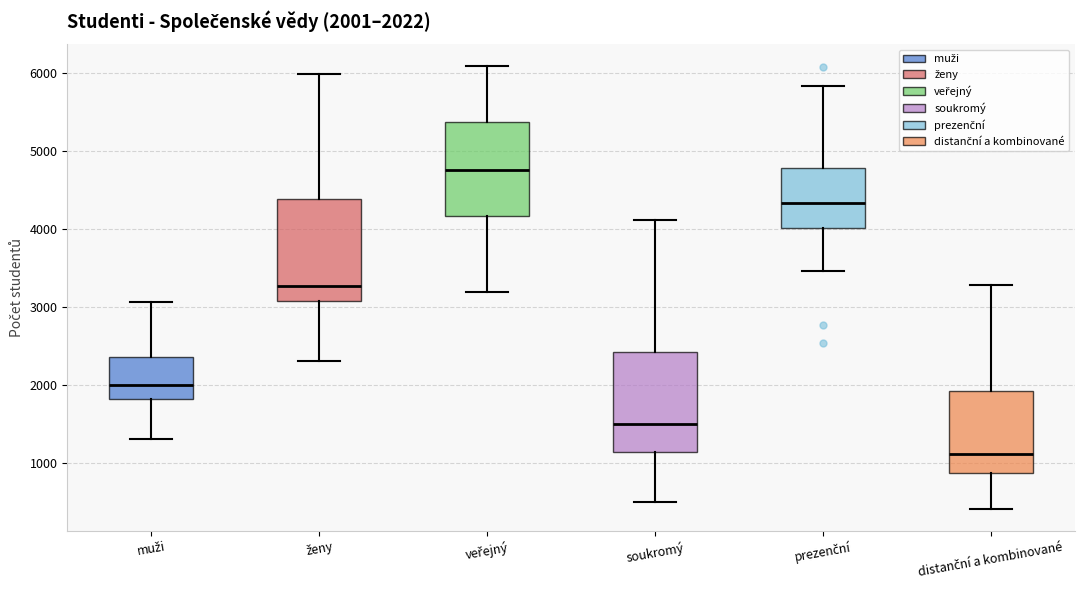

Which box has the highest median line?

veřejný